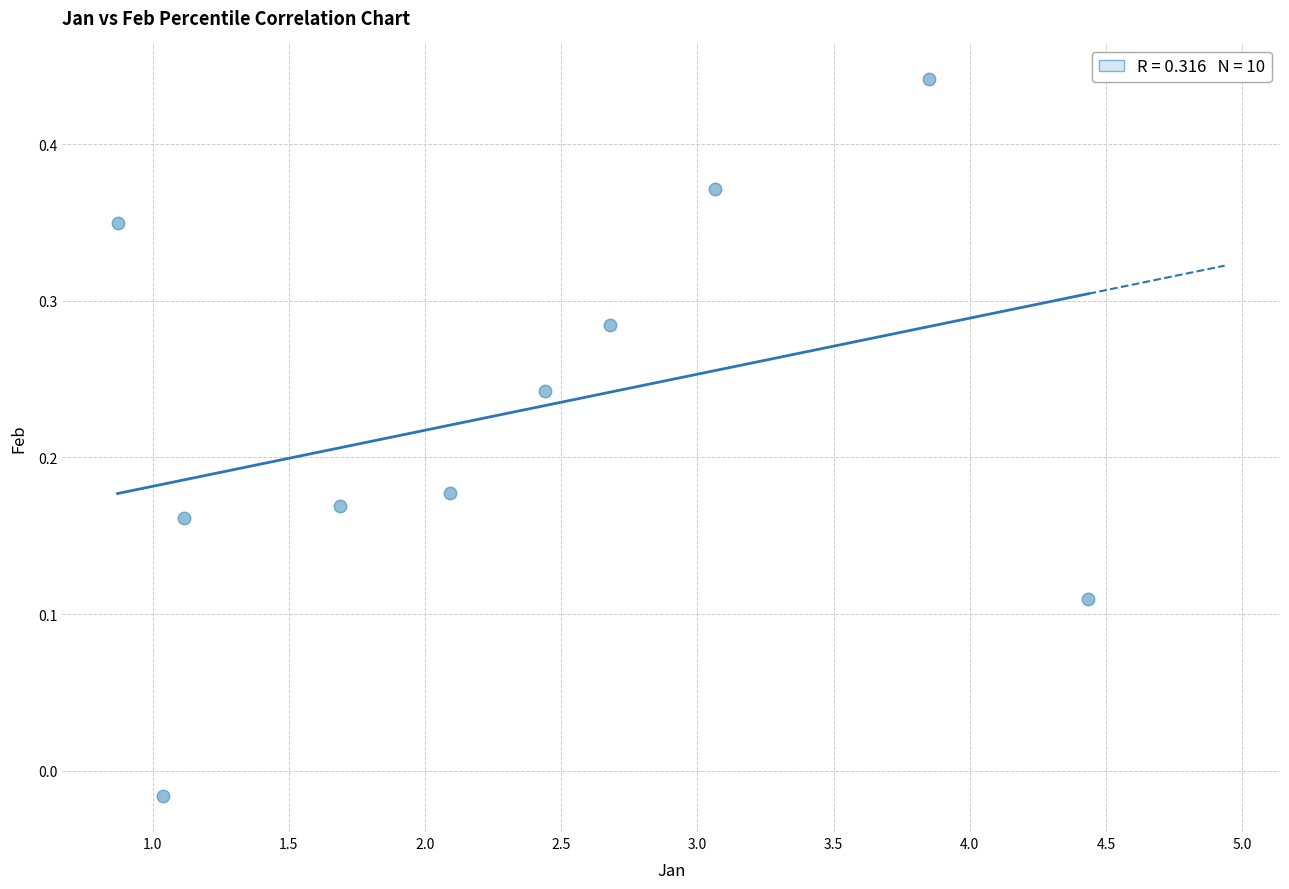

What is the range of X values (max minus min)?

3.6